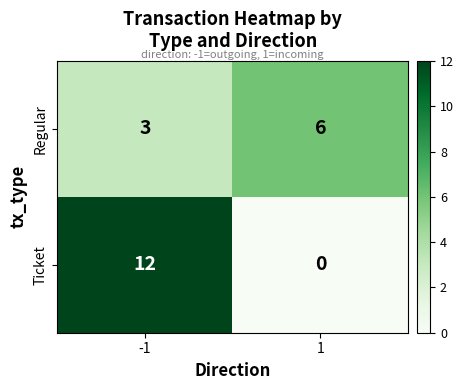

What is the average value of the Ticket series?

6